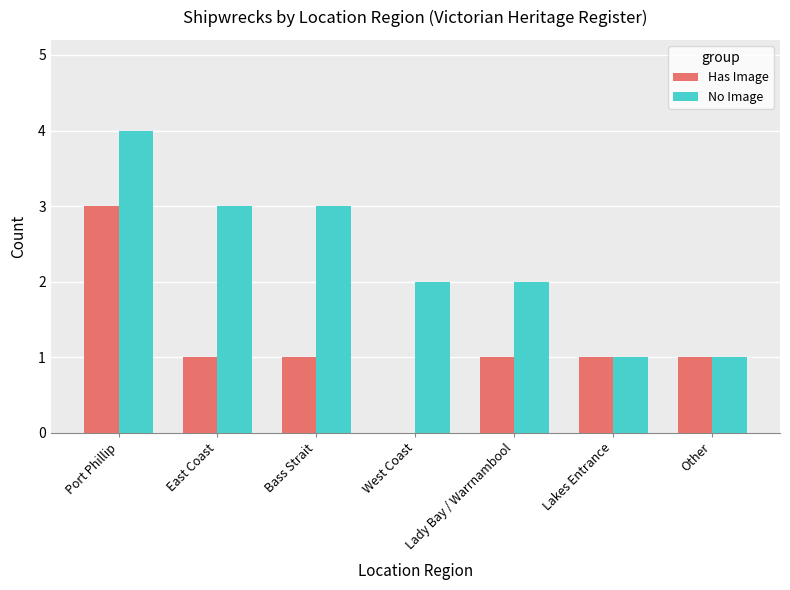

Reading left to right, what are all the values shown in this chart?

Has Image: Port Phillip=3	East Coast=1	Bass Strait=1	West Coast=0	Lady Bay / Warrnambool=1	Lakes Entrance=1	Other=1
No Image: Port Phillip=4	East Coast=3	Bass Strait=3	West Coast=2	Lady Bay / Warrnambool=2	Lakes Entrance=1	Other=1